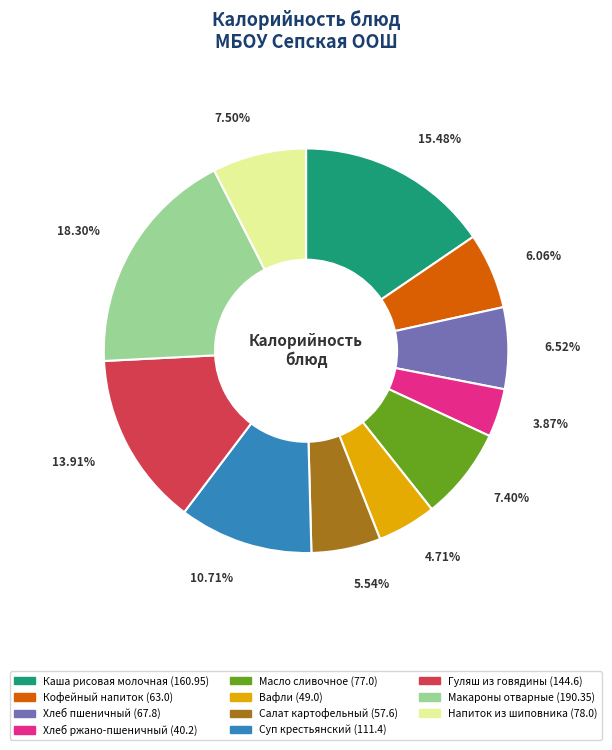

Does Хлеб ржано-пшеничный represent more than half of the total?

No